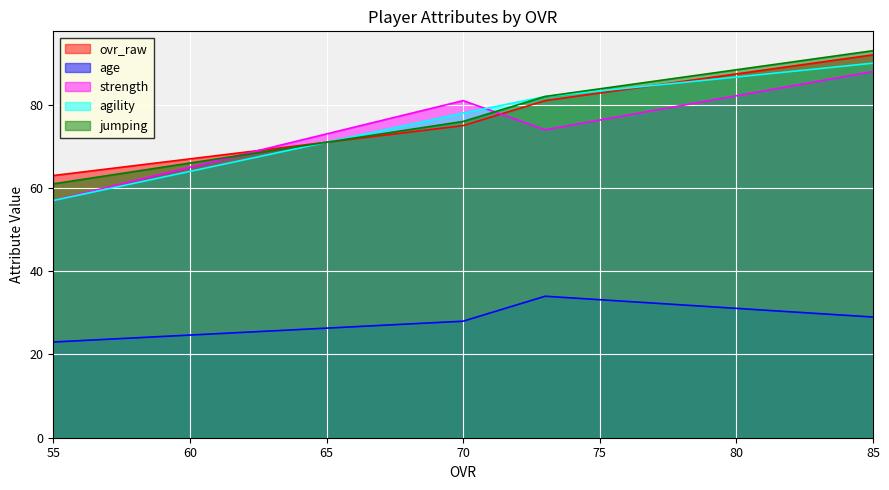

True or false: agility has more than 1 interior local peaks.

False